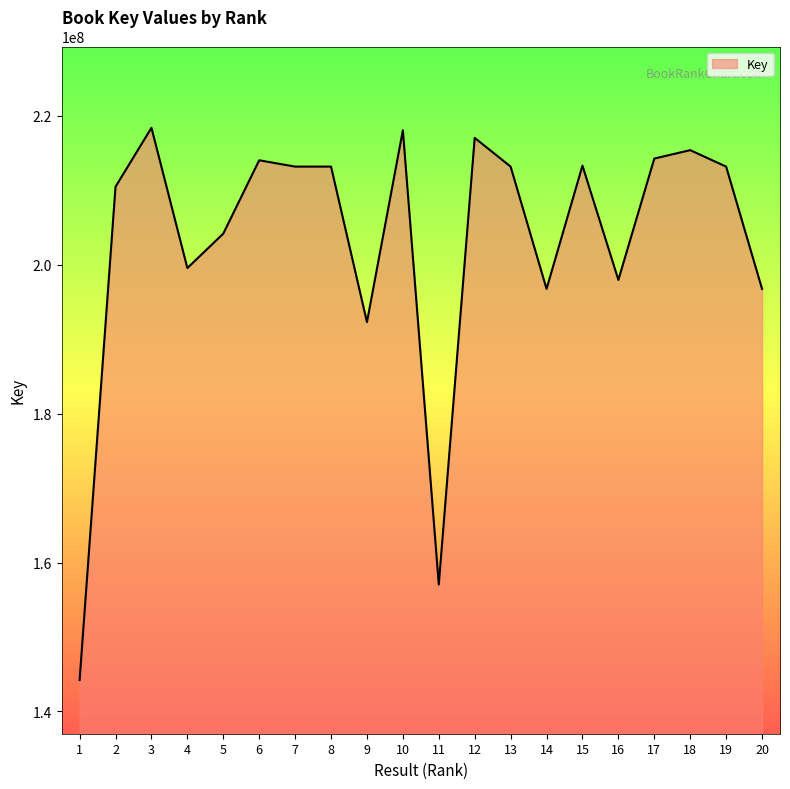

True or false: the data shows 99214170 at 4.

False